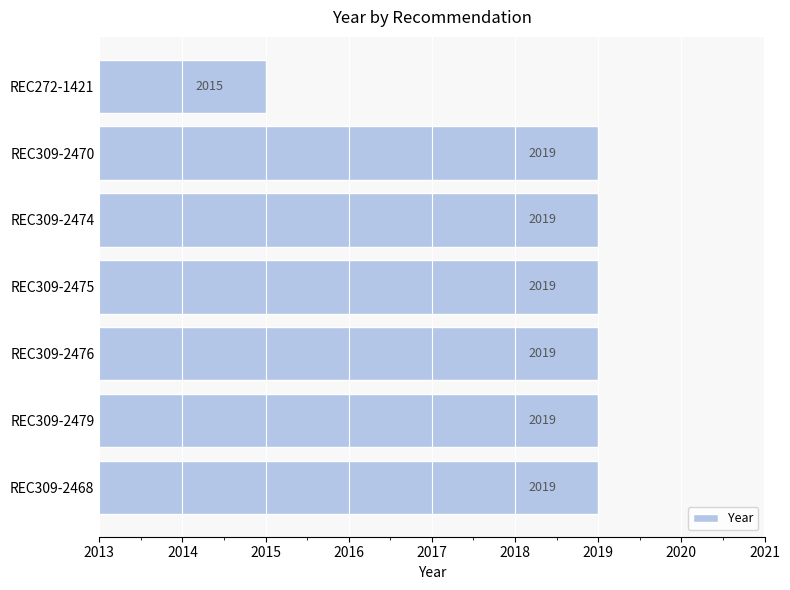

What is the change in value from REC309-2468 to REC272-1421?

-4